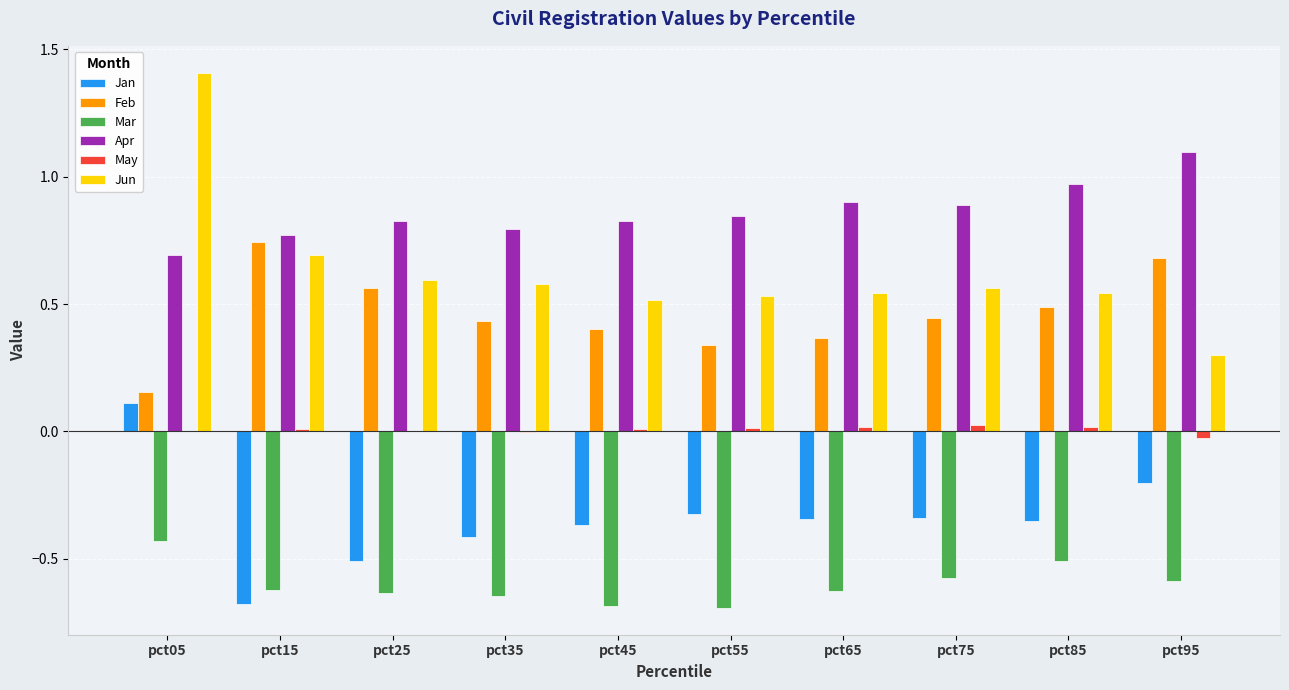

Is it true that Jun equals 0.6 at pct75?

True